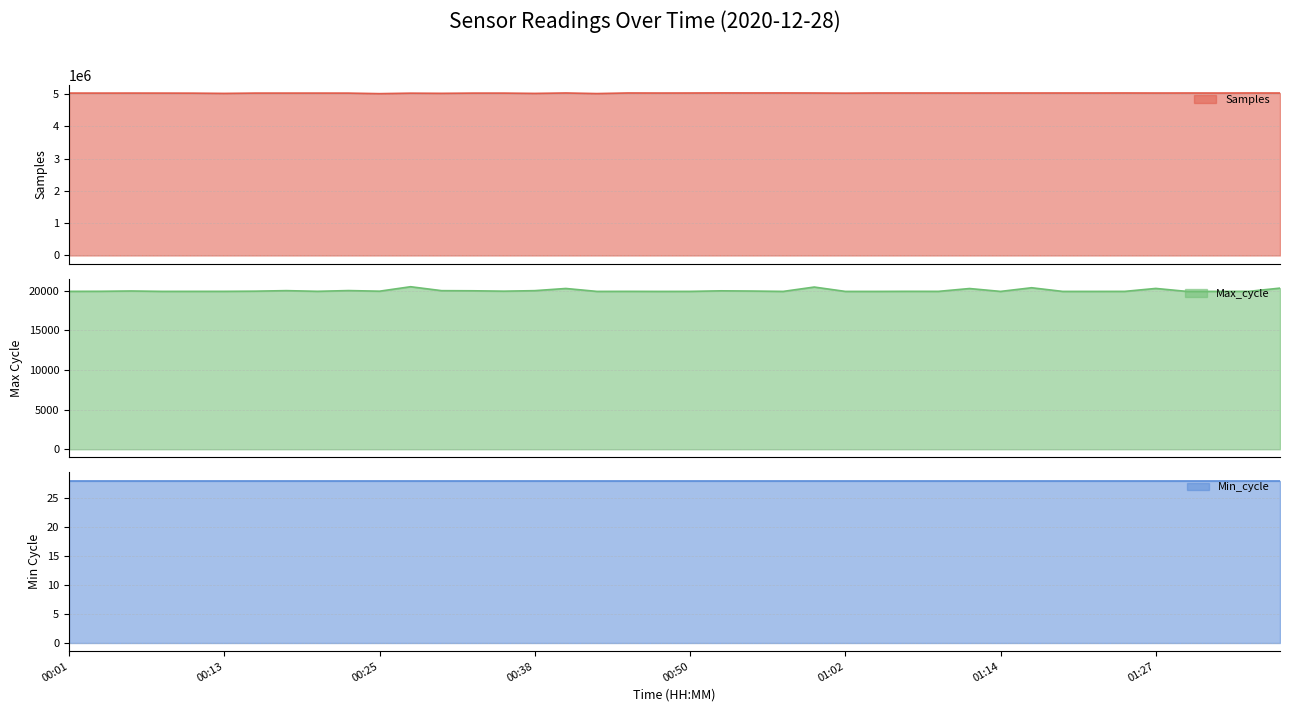

In Samples, how many points are lower than both neighbors (excluding endpoints)?

15